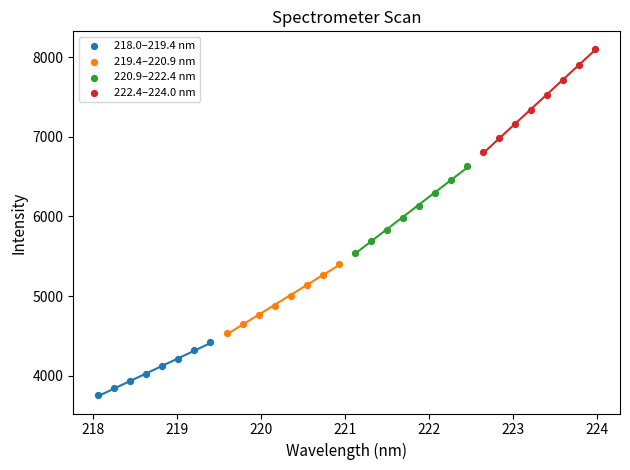

Which series contains the lowest Y value?

218.0–219.4 nm